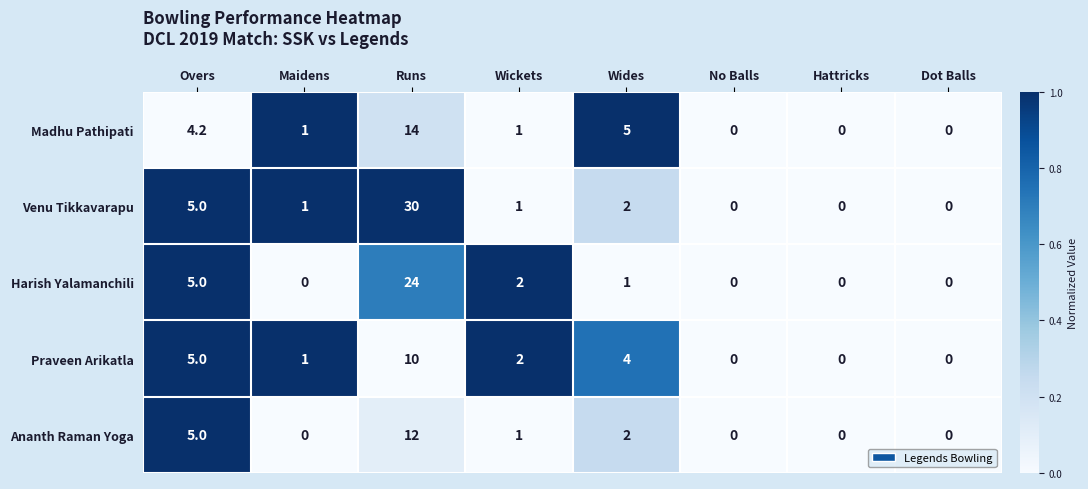

Which series has the widest spread of values?

Venu Tikkavarapu